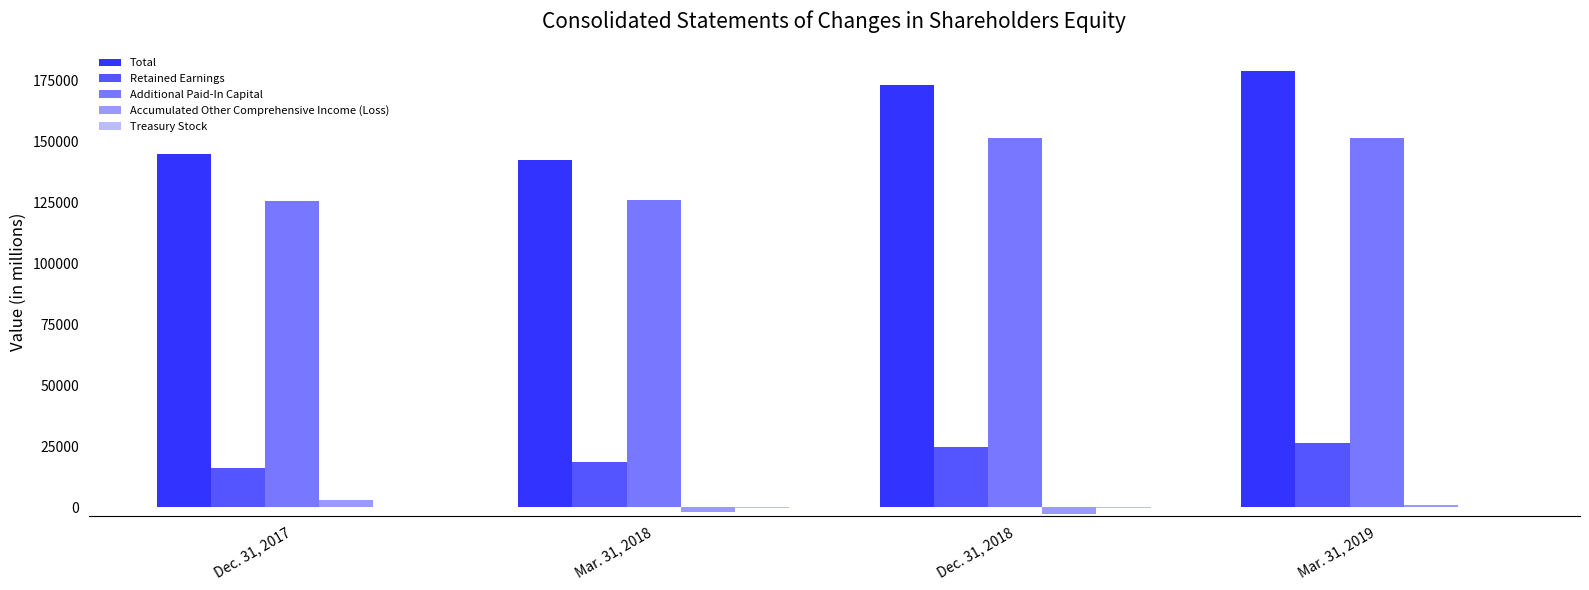

Which series changed the most between Dec. 31, 2017 and Dec. 31, 2018?

Total